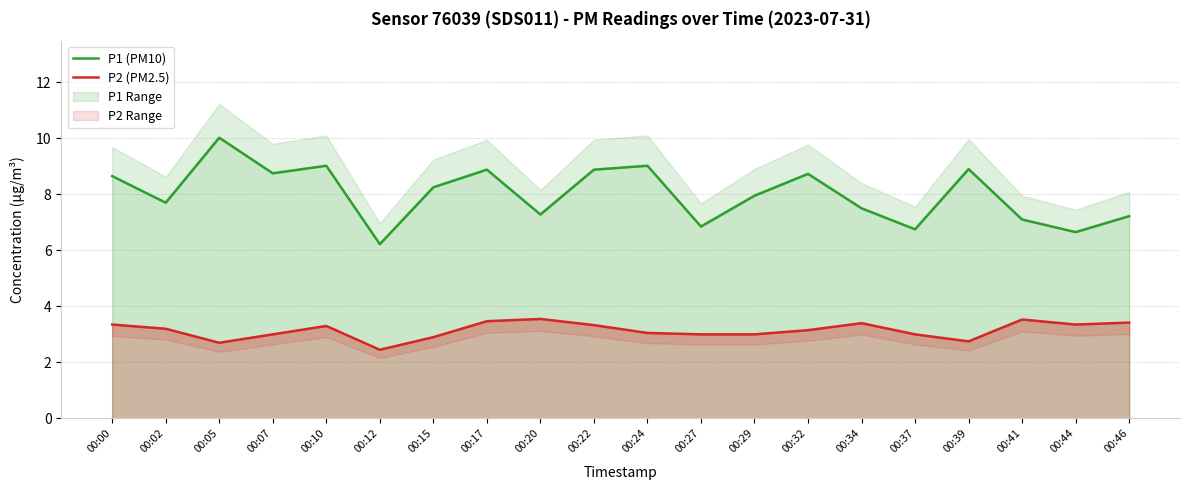

Does the chart display data point markers on the line(s)?

No